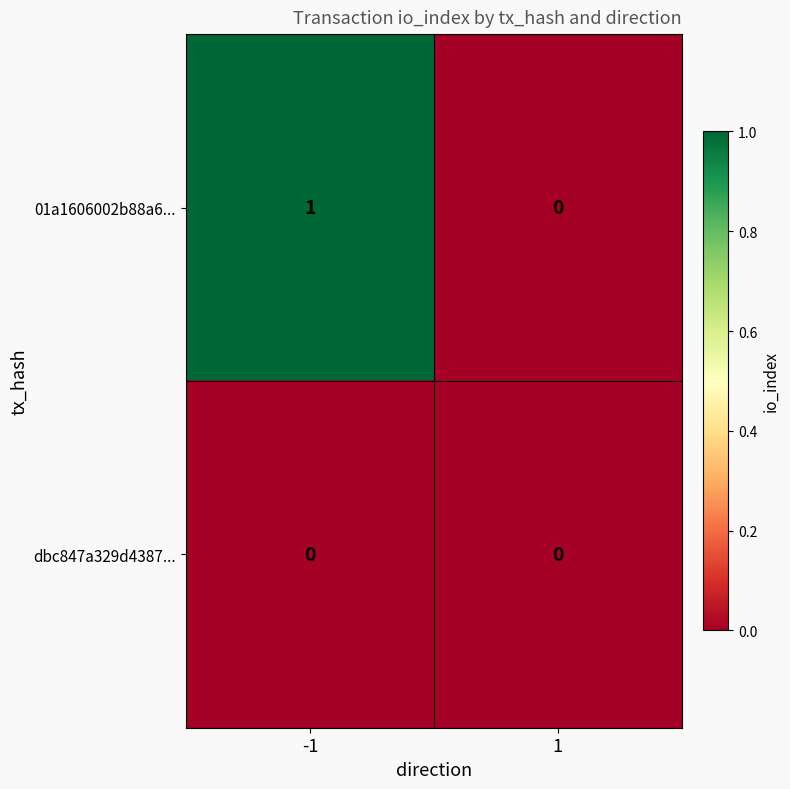

Rank the series by their maximum value, from highest to lowest.

01a1606002b88a6..., dbc847a329d4387...